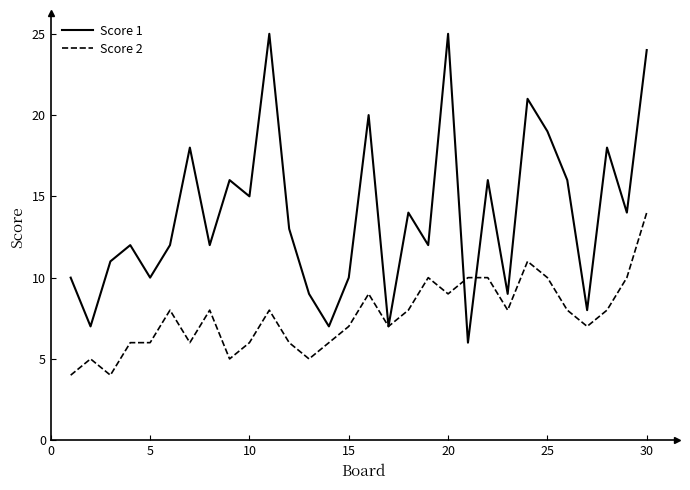

Which series has the largest total across all categories?

Score 1